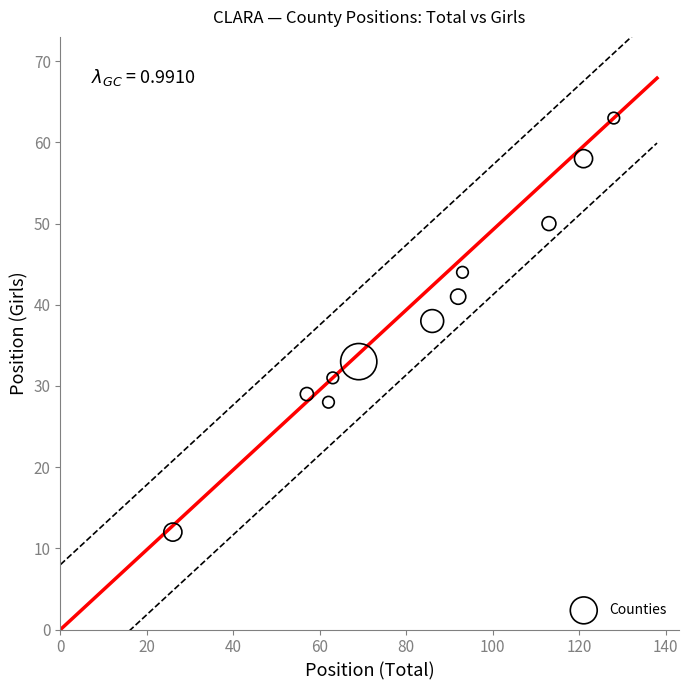

What is the range of Y values (max minus min)?

51